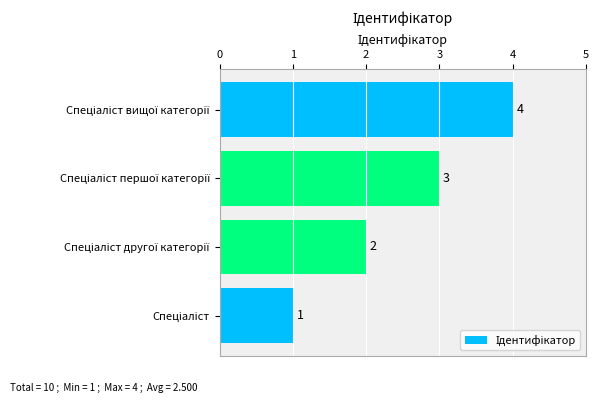

What is the sum of all values?

10